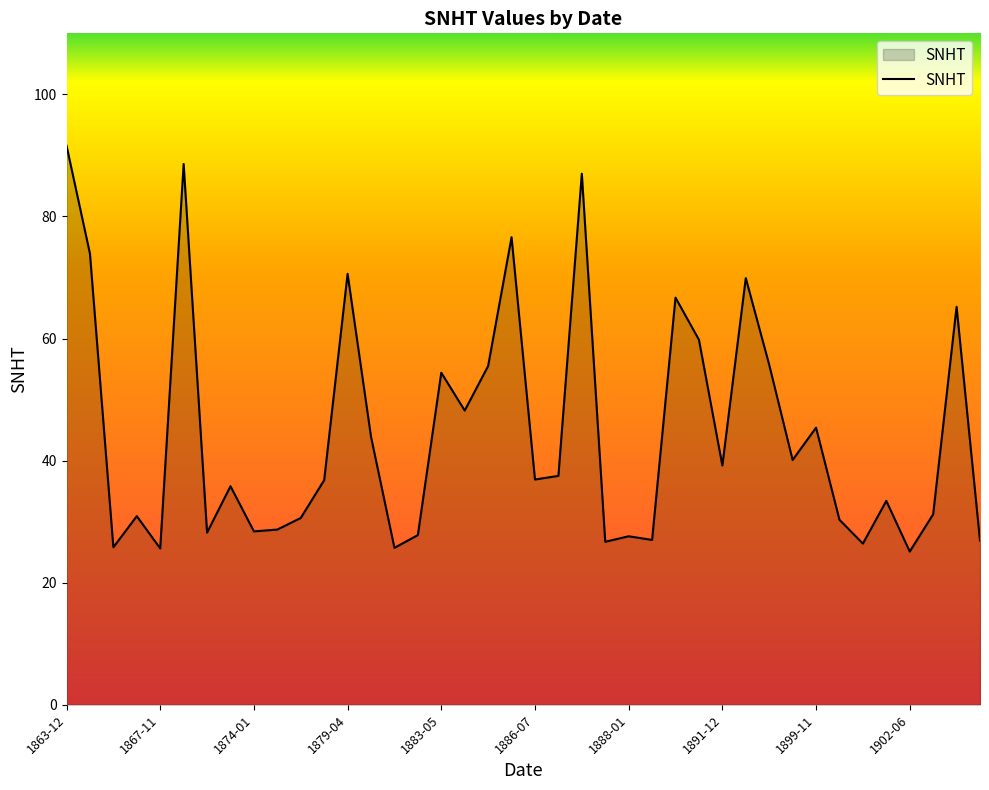

How many lines are shown in the chart?

1